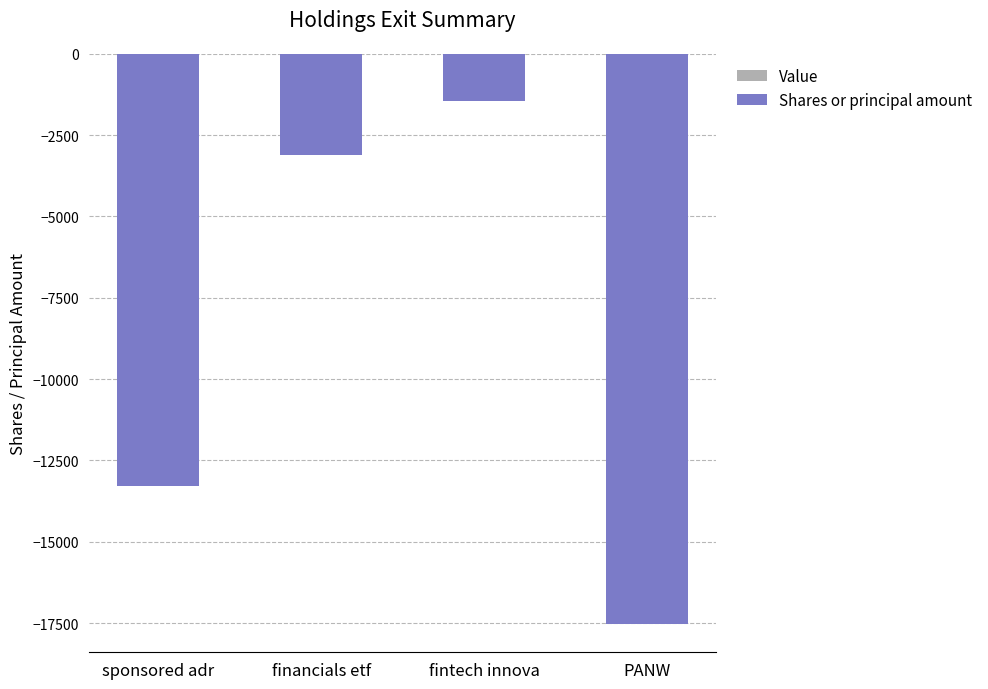

Does the chart contain stacked bars?

No